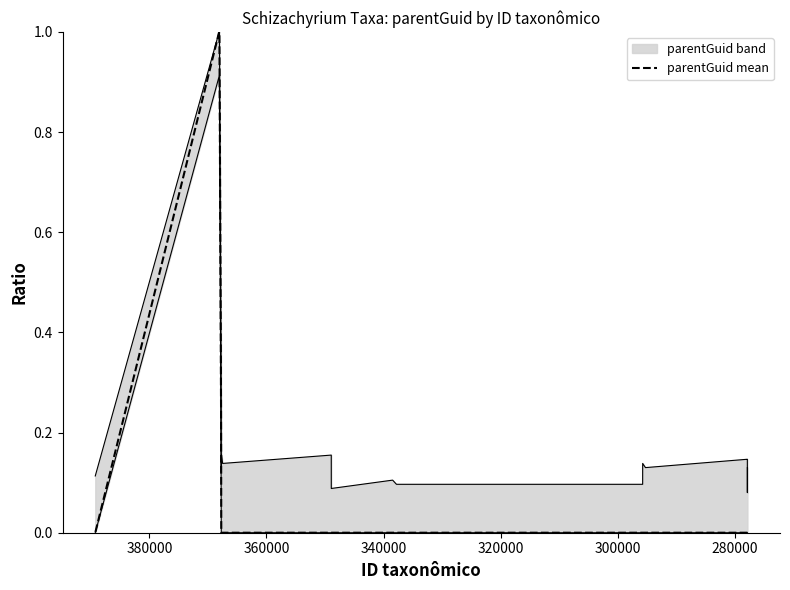

What is the difference between the maximum and minimum values?

1.0